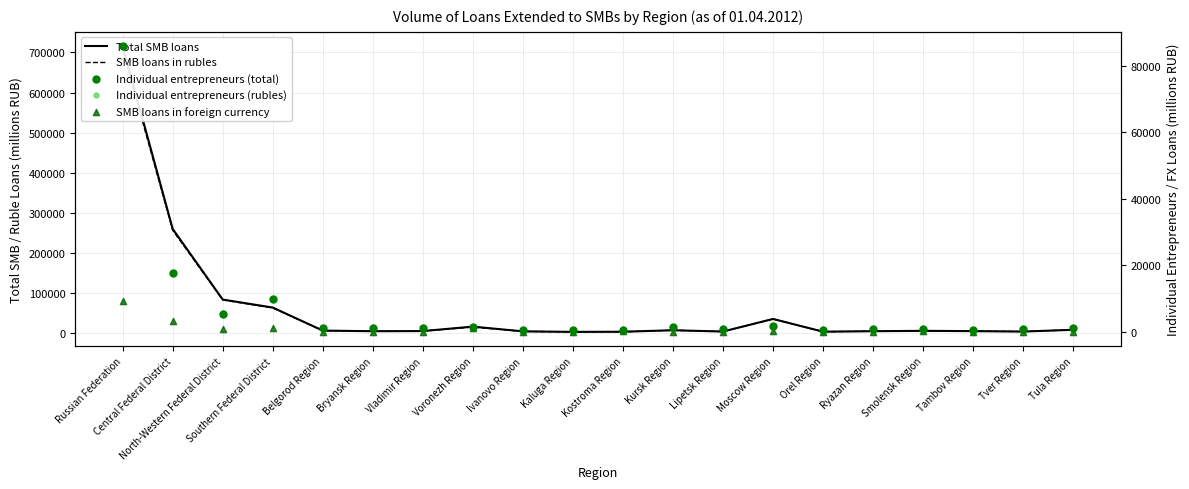

At how many categories does at least one series exceed 445994?

1